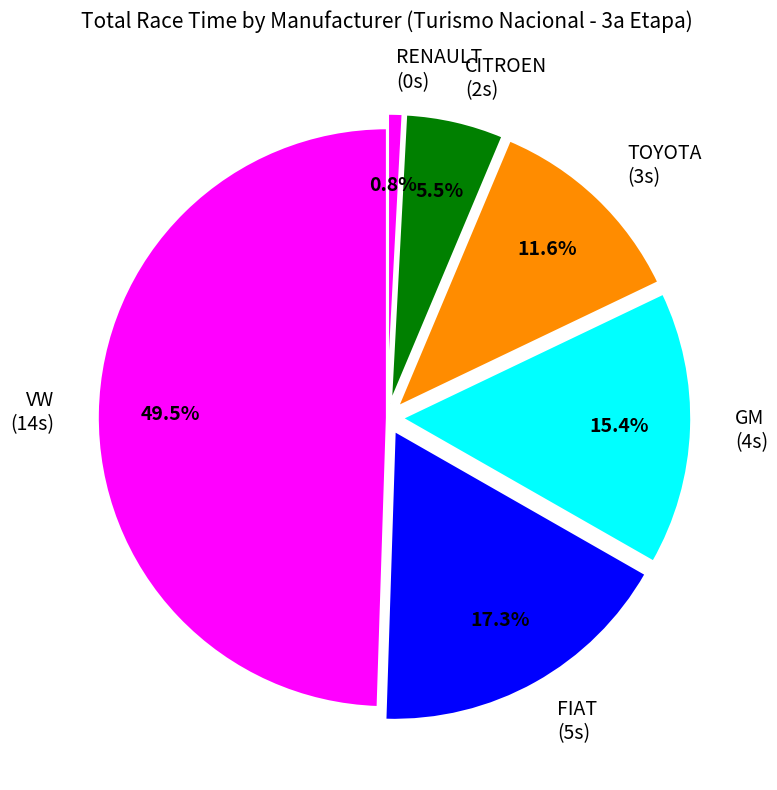

Between GM (4s) and VW (14s), which is larger?

VW (14s)